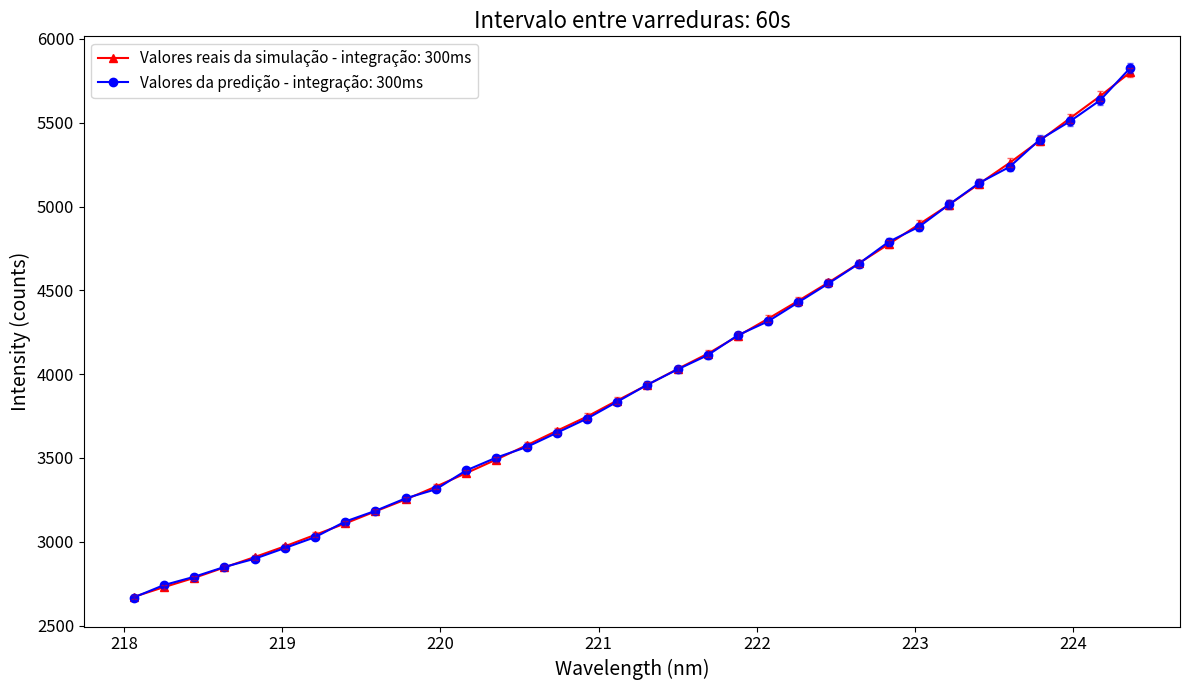

Which series has the widest spread of values?

Valores da predição - integração: 300ms